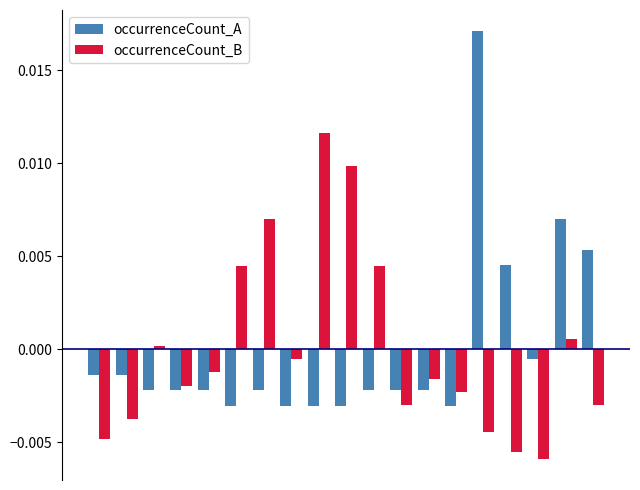

How many negative values does the occurrenceCount_A series have?

15